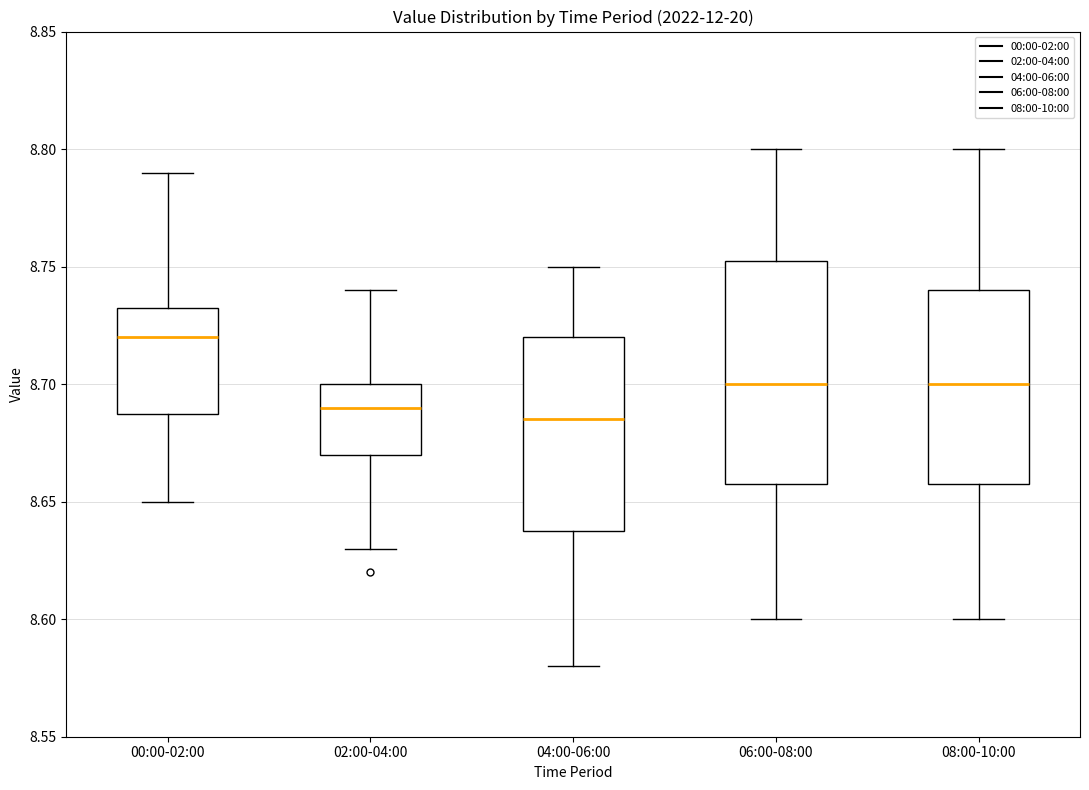

Where does the upper whisker of the box for 00:00-02:00 end on the y-axis? The values are not printed on the chart, so give them approximately, as read against the axis.

8.790